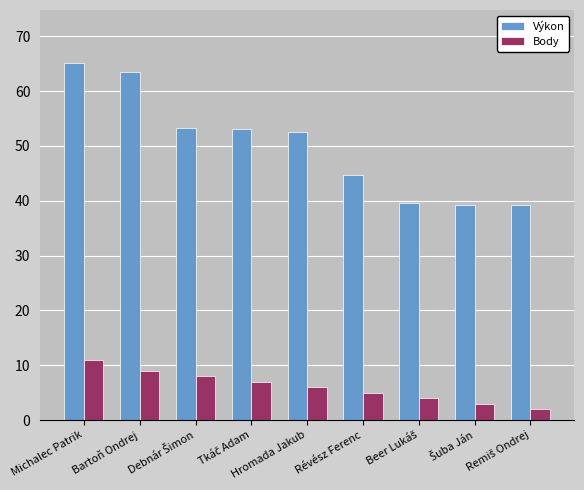

What is the total value across all series at Bartoň Ondrej?

72.6